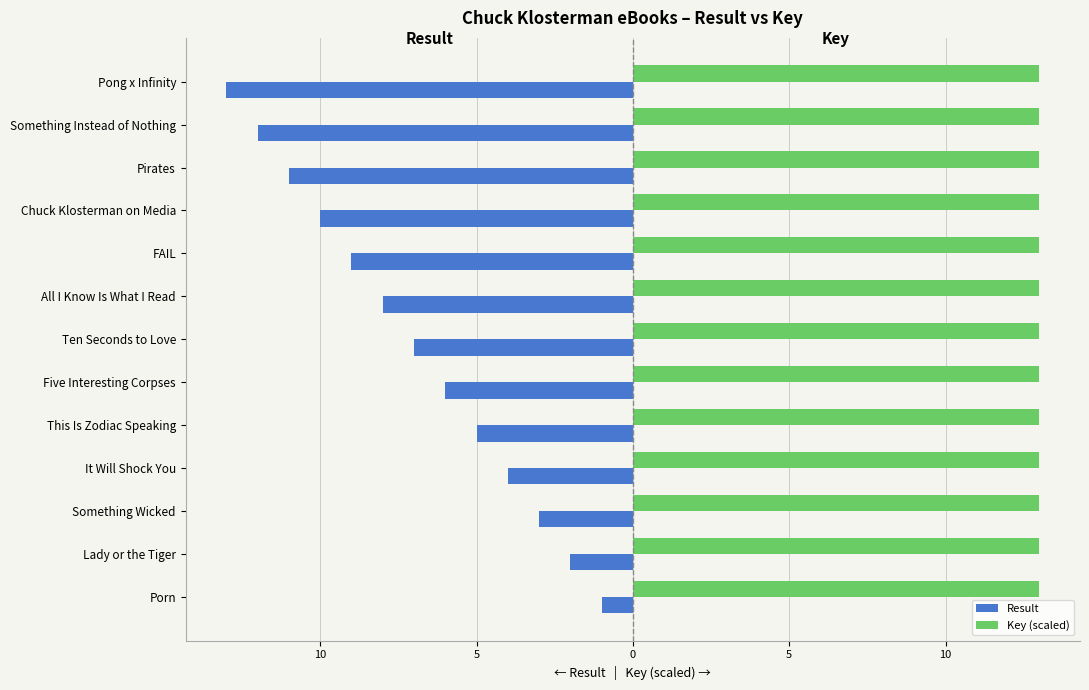

Rank the series by their average value, from lowest to highest.

Result, Key (scaled)